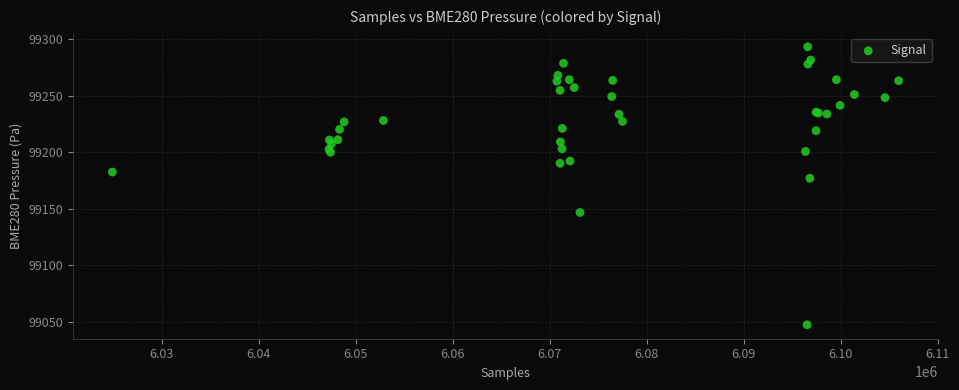

What Y value in the scatter plot is closest to 99170?

99176.9